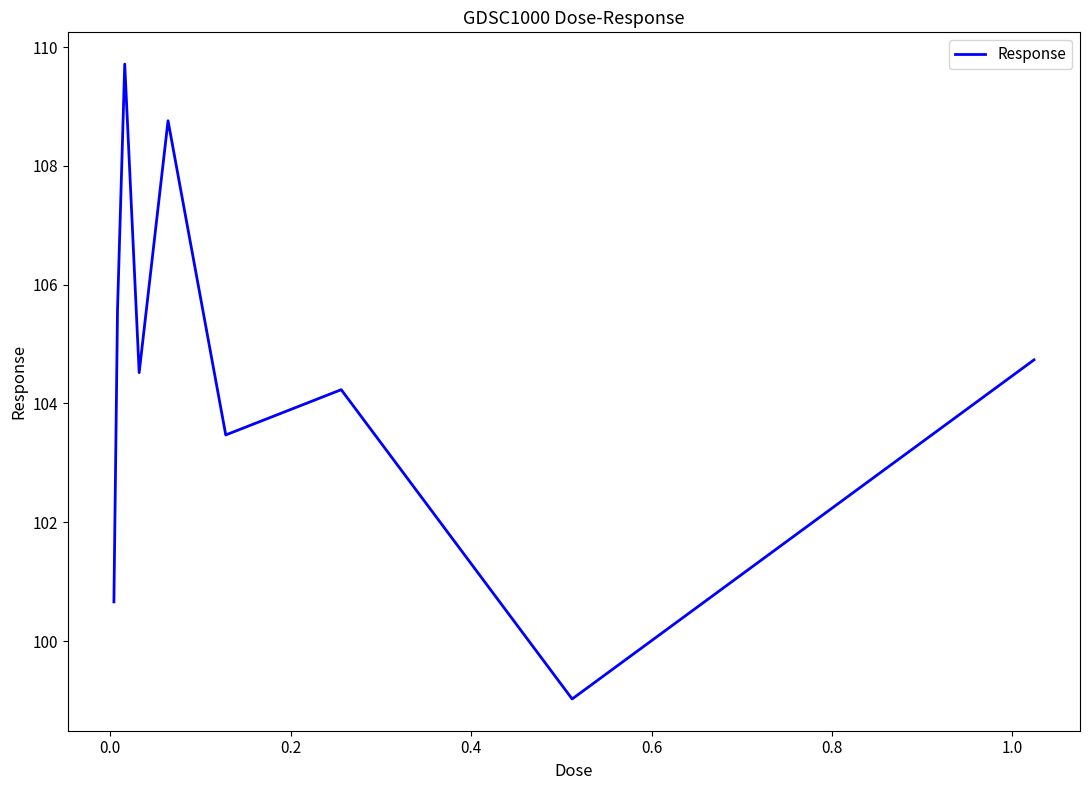

What is the smallest value displayed?

99.0